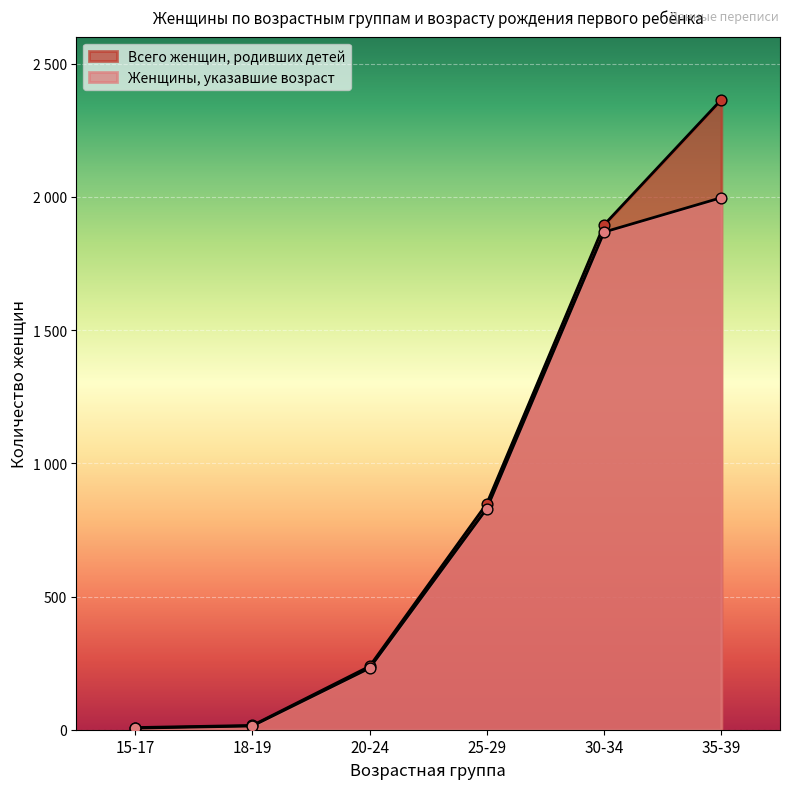

At how many categories does at least one series exceed 1323?

2